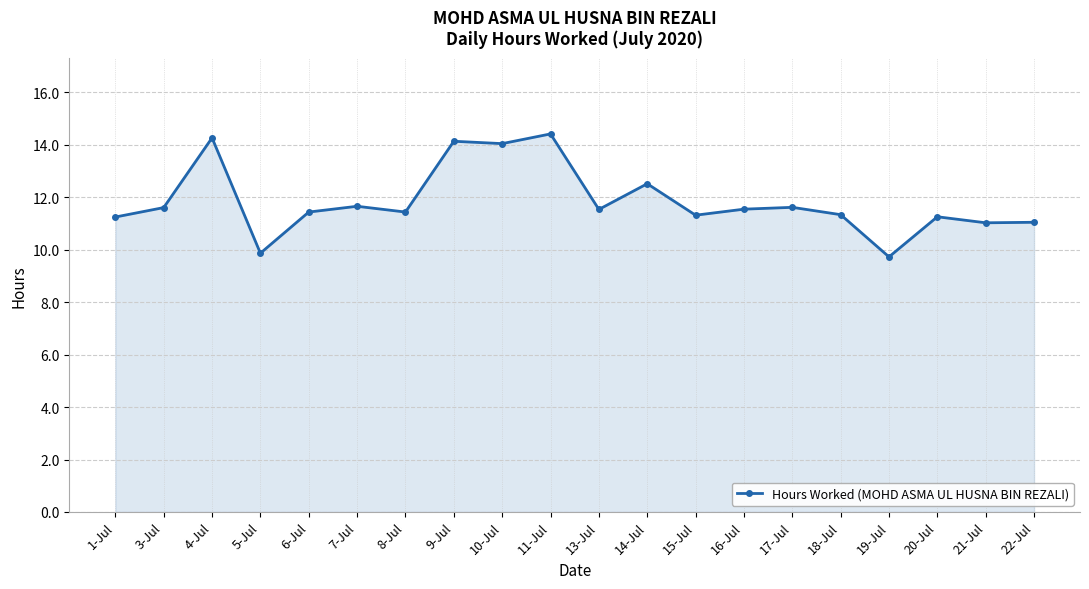

At which category does the data reach its first local valley?

5-Jul